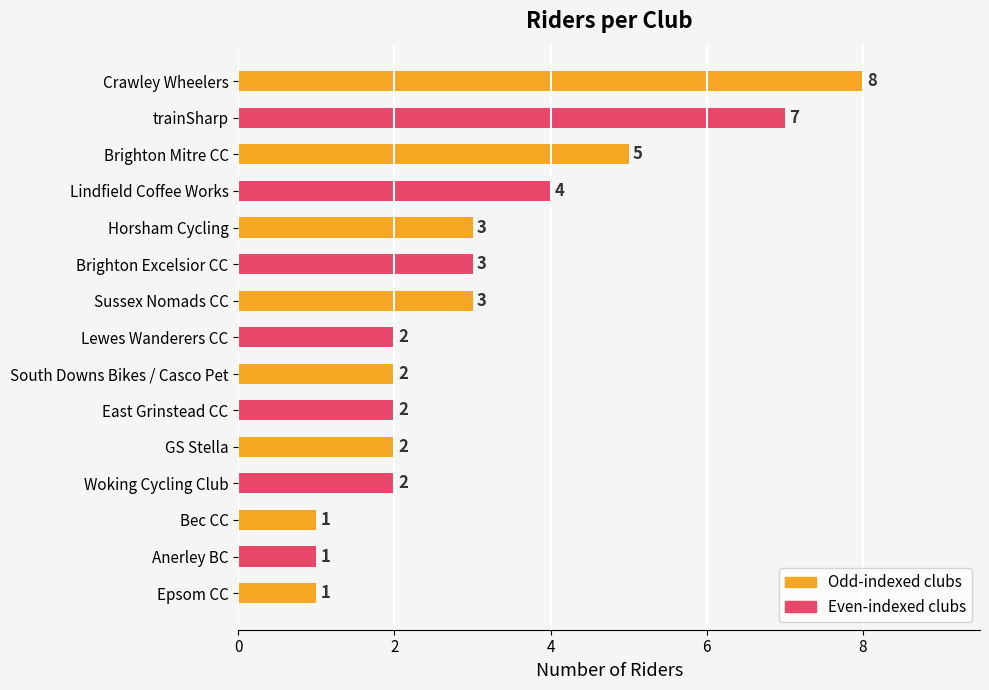

Reading bottom to top, transcribe all the data shown in this chart.

Epsom CC=1	Anerley BC=1	Bec CC=1	Woking Cycling Club=2	GS Stella=2	East Grinstead CC=2	South Downs Bikes / Casco Pet=2	Lewes Wanderers CC=2	Sussex Nomads CC=3	Brighton Excelsior CC=3	Horsham Cycling=3	Lindfield Coffee Works=4	Brighton Mitre CC=5	trainSharp=7	Crawley Wheelers=8